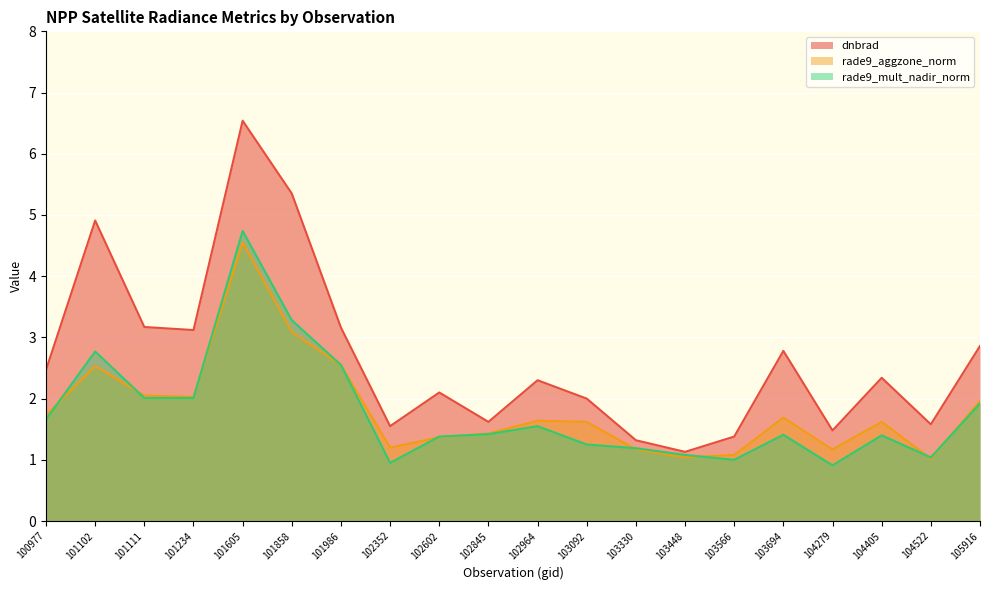

How many data points in rade9_mult_nadir_norm are above 1?

17